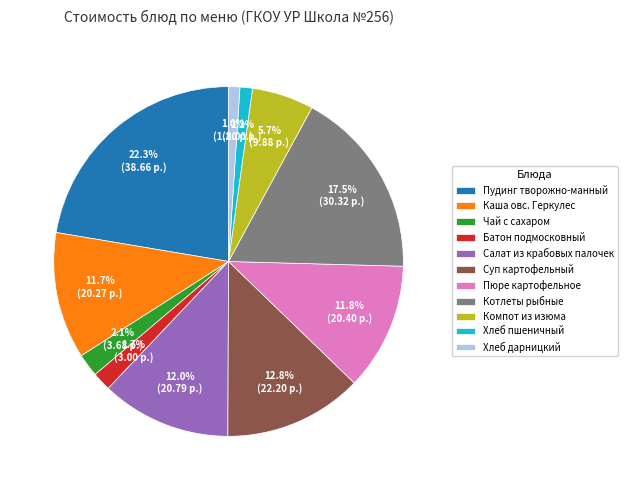

How many segments does this pie chart have?

11